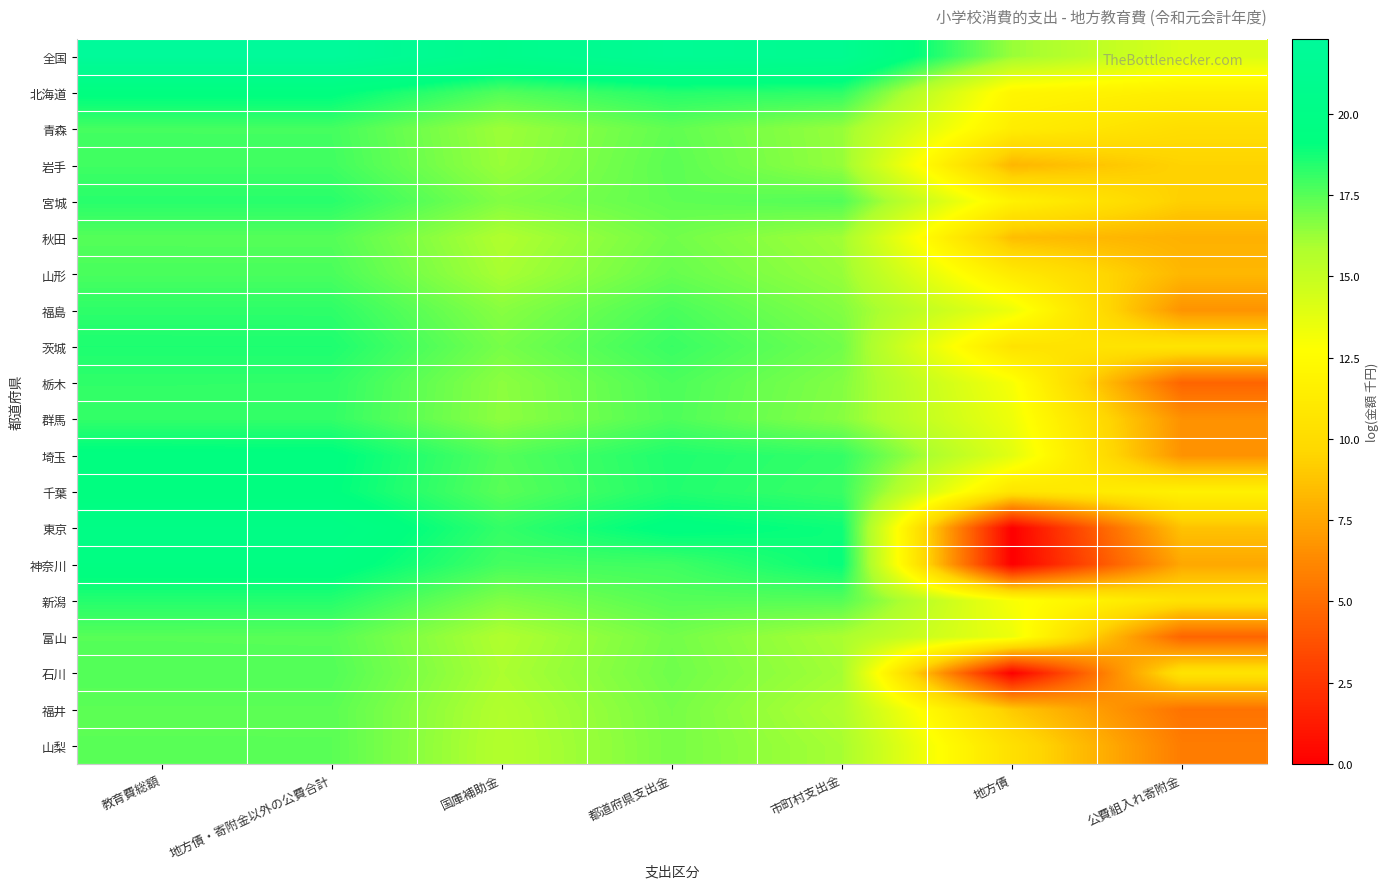

Which series changed the most between 国庫補助金 and 公費組入れ寄附金?

栃木